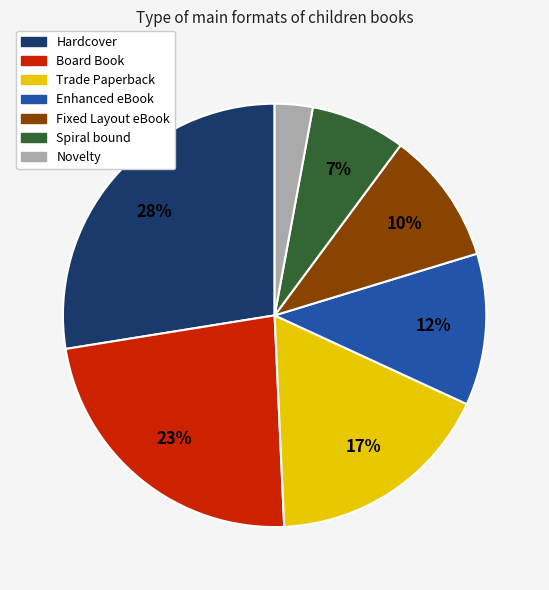

The Spiral bound slice represents 1% of the pie. True or false?

False